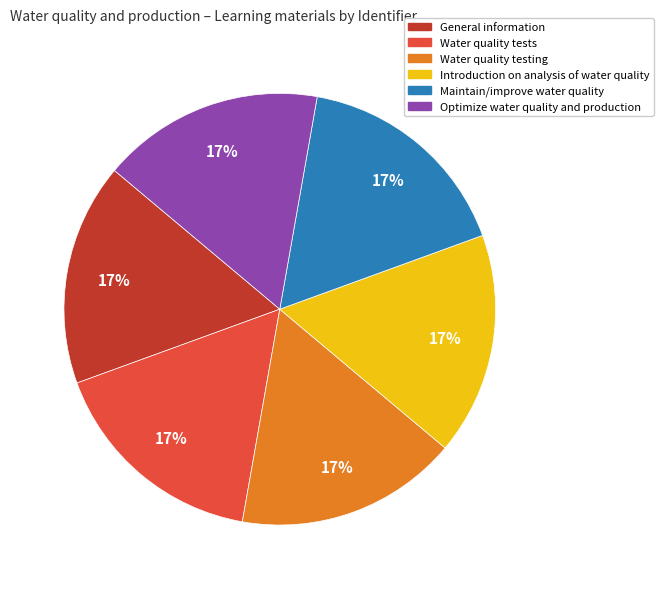

Does Water quality testing represent more than half of the total?

No